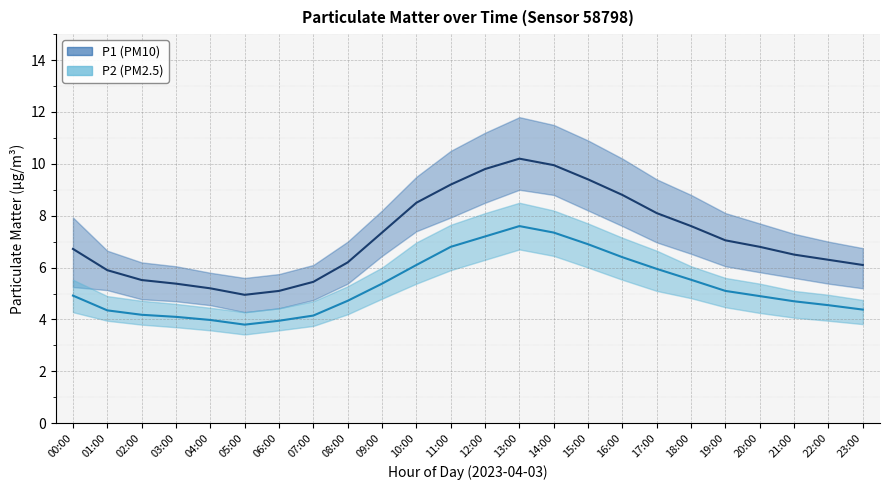

True or false: P2 mean has a value of 11.9 at 14:00.

False